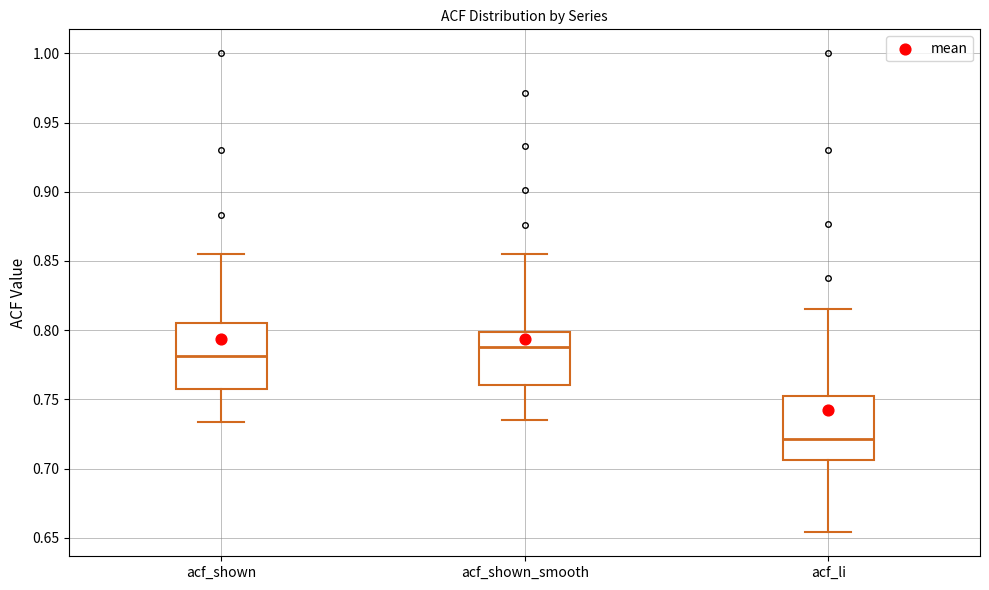

Reading left to right, read every box against the y-axis: the position of its median line, the range the box covers, and the ends of its whiskers. The values are not printed on the chart, so give them approximately, as read against the axis.

acf_shown: median 0.780, box 0.760 to 0.805, whiskers 0.735 to 0.855
acf_shown_smooth: median 0.790, box 0.760 to 0.800, whiskers 0.735 to 0.855
acf_li: median 0.720, box 0.705 to 0.750, whiskers 0.655 to 0.815